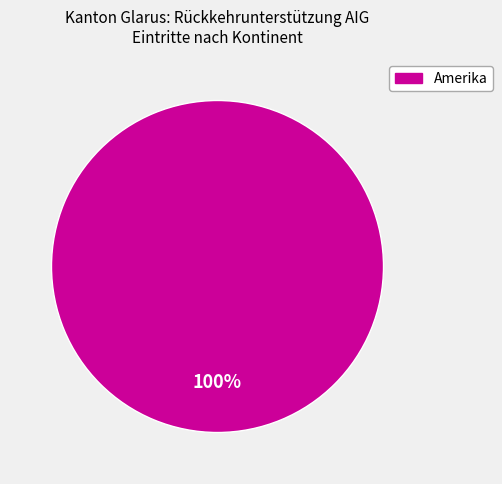

Does any single category account for the majority?

Yes